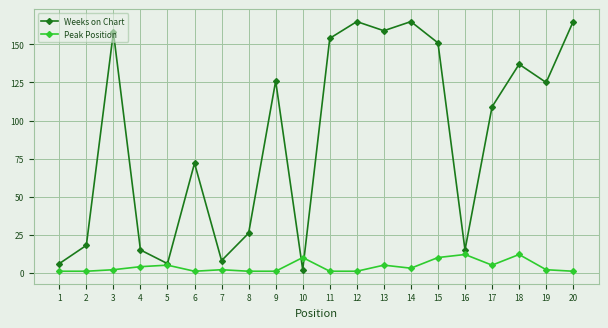

At how many categories does at least one series exceed 45?

12